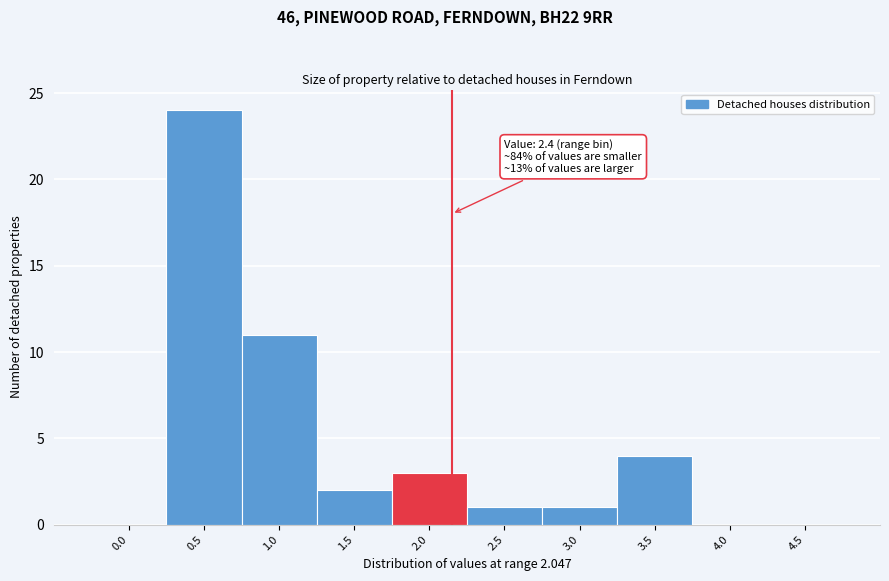

Reading right to left, transcribe all the data shown in this chart.

4.5=0	4.0=0	3.5=4	3.0=1	2.5=1	2.0=3	1.5=2	1.0=11	0.5=24	0.0=0